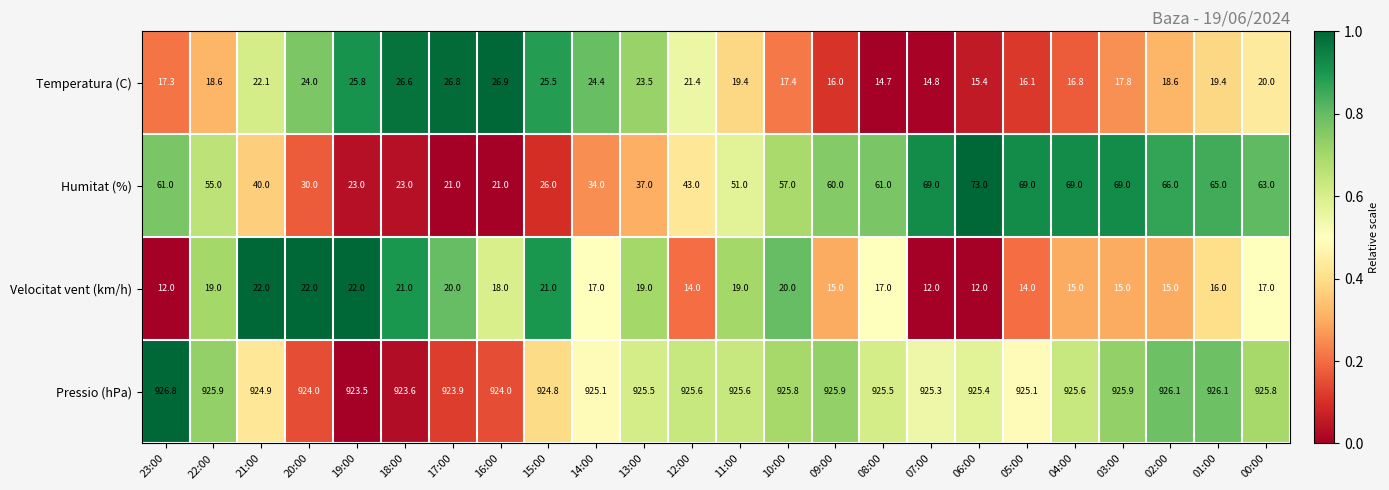

How many distinct data groups are displayed?

4